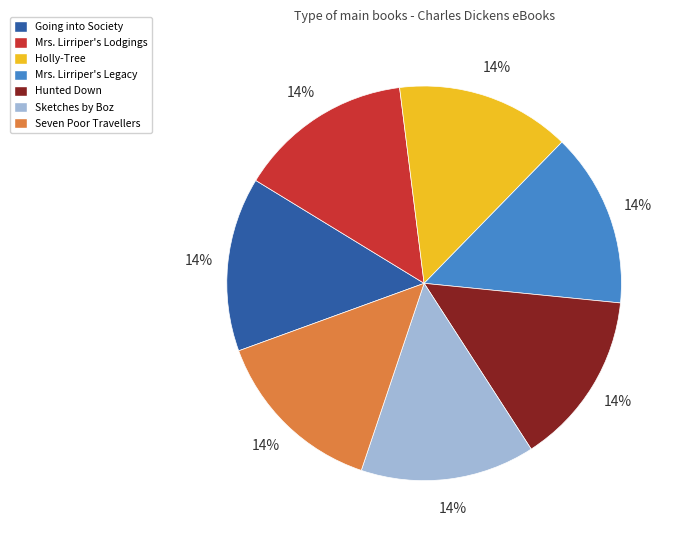

Does any single category account for the majority?

No